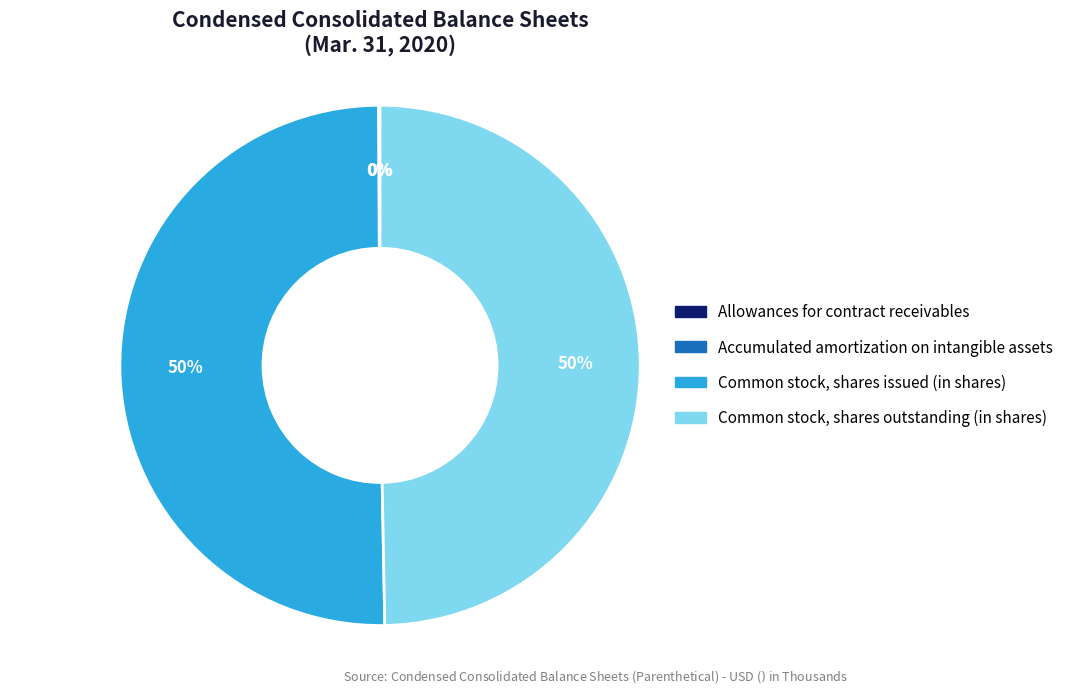

To the nearest percent, what is the average slice percentage?

25%